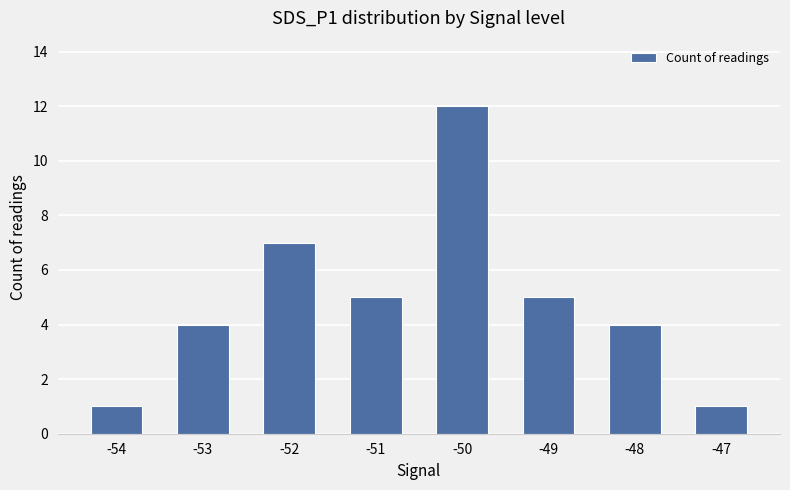

Which has a higher value, -47 or -48?

-48